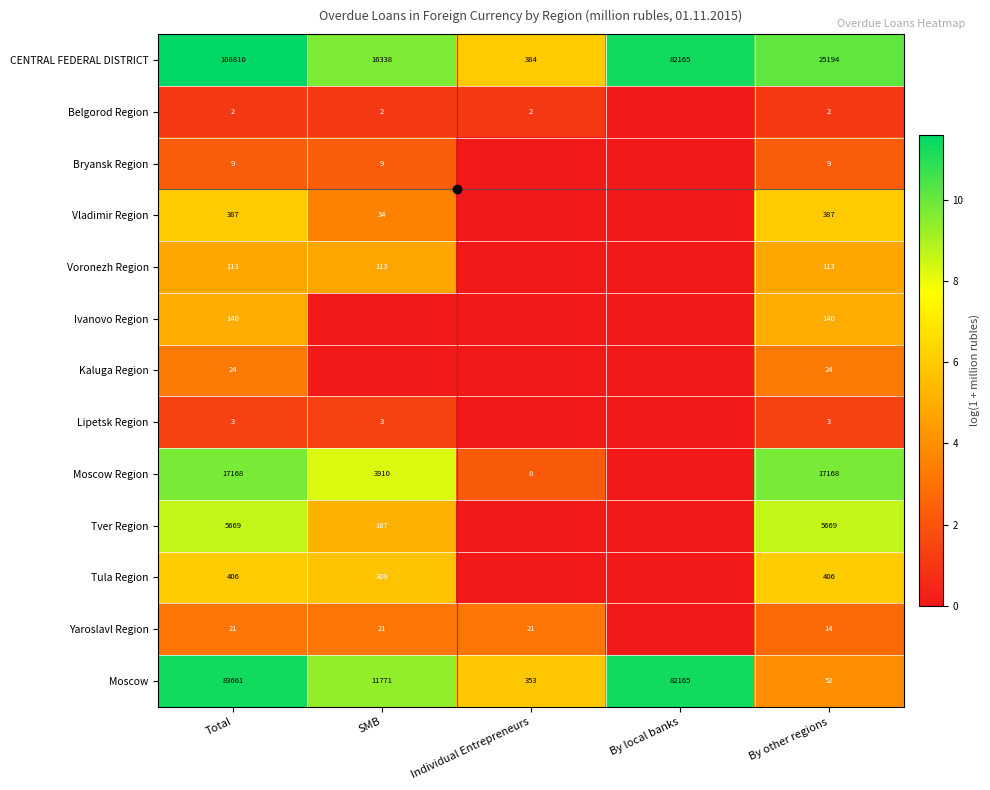

Which series has the largest total across all categories?

CENTRAL FEDERAL DISTRICT